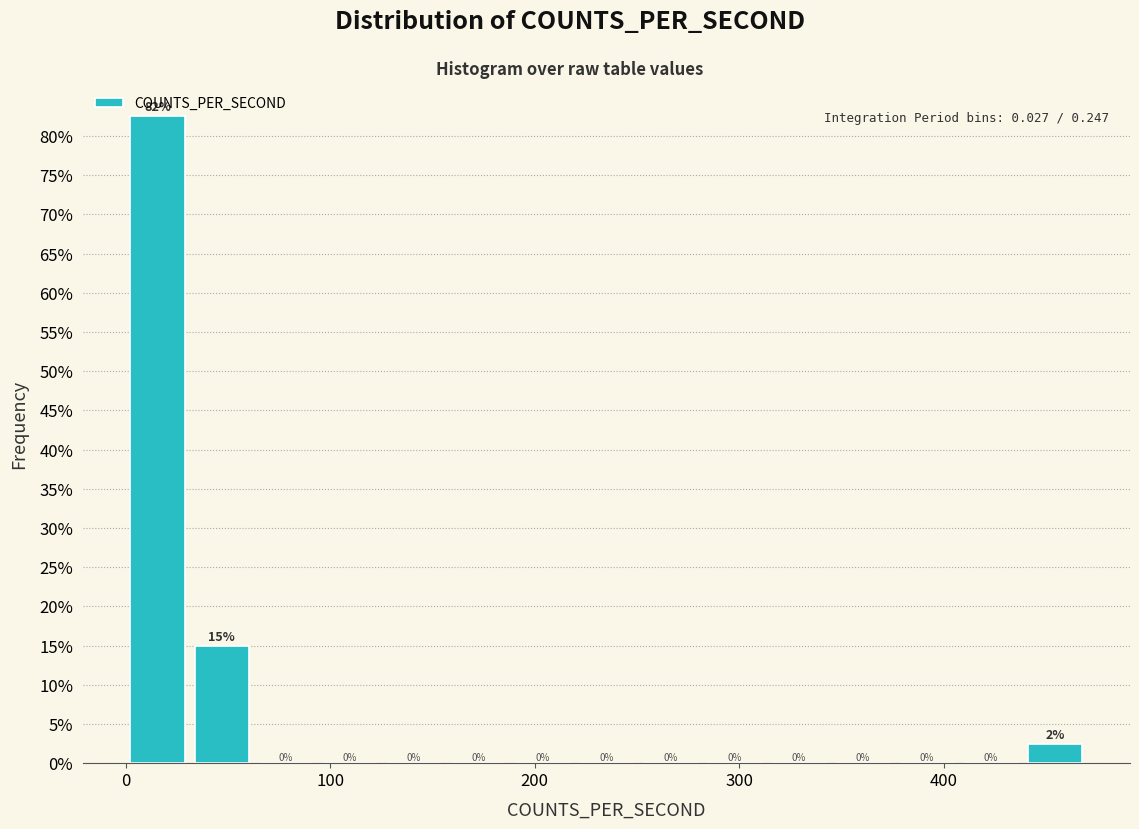

Around what value on the x-axis is the tallest bar? Give the approximate position of its centre, as read against the axis.

20